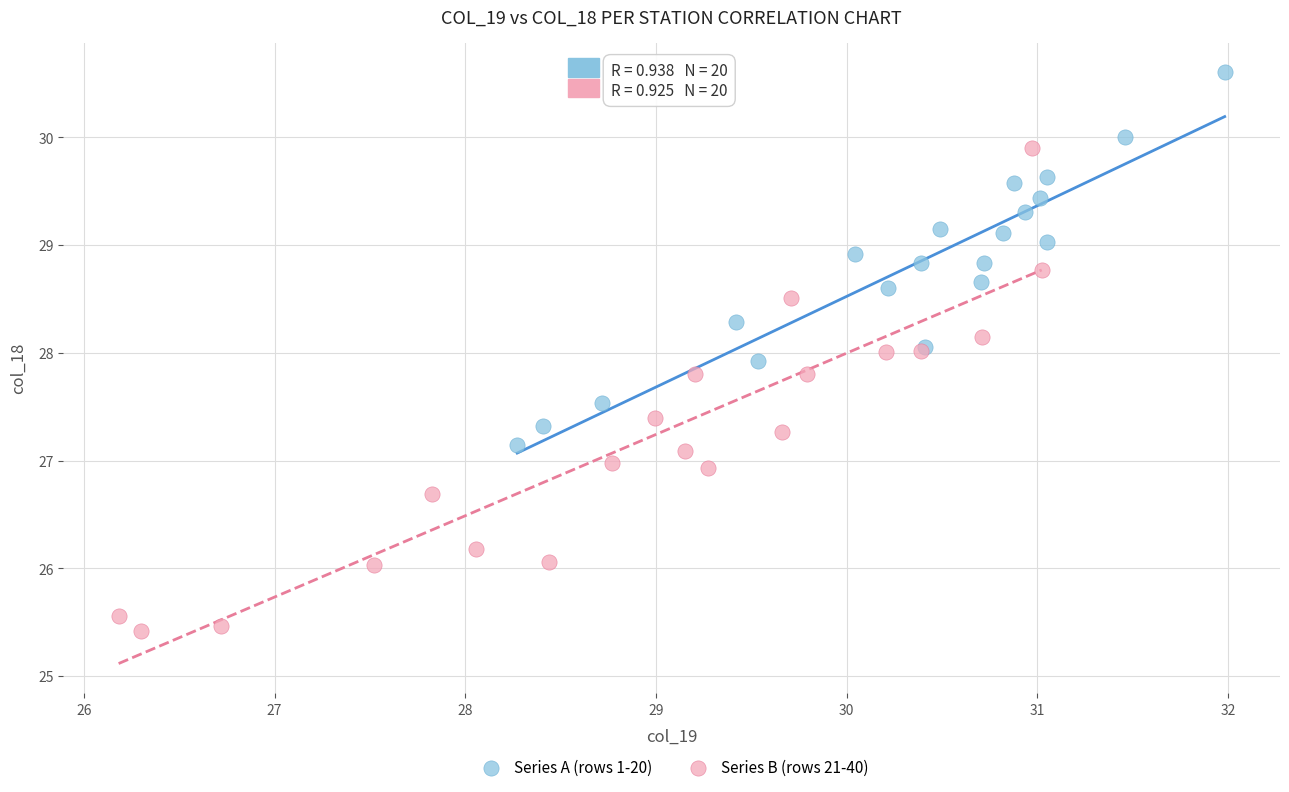

Which series reaches the maximum Y coordinate?

Series A (rows 1-20)